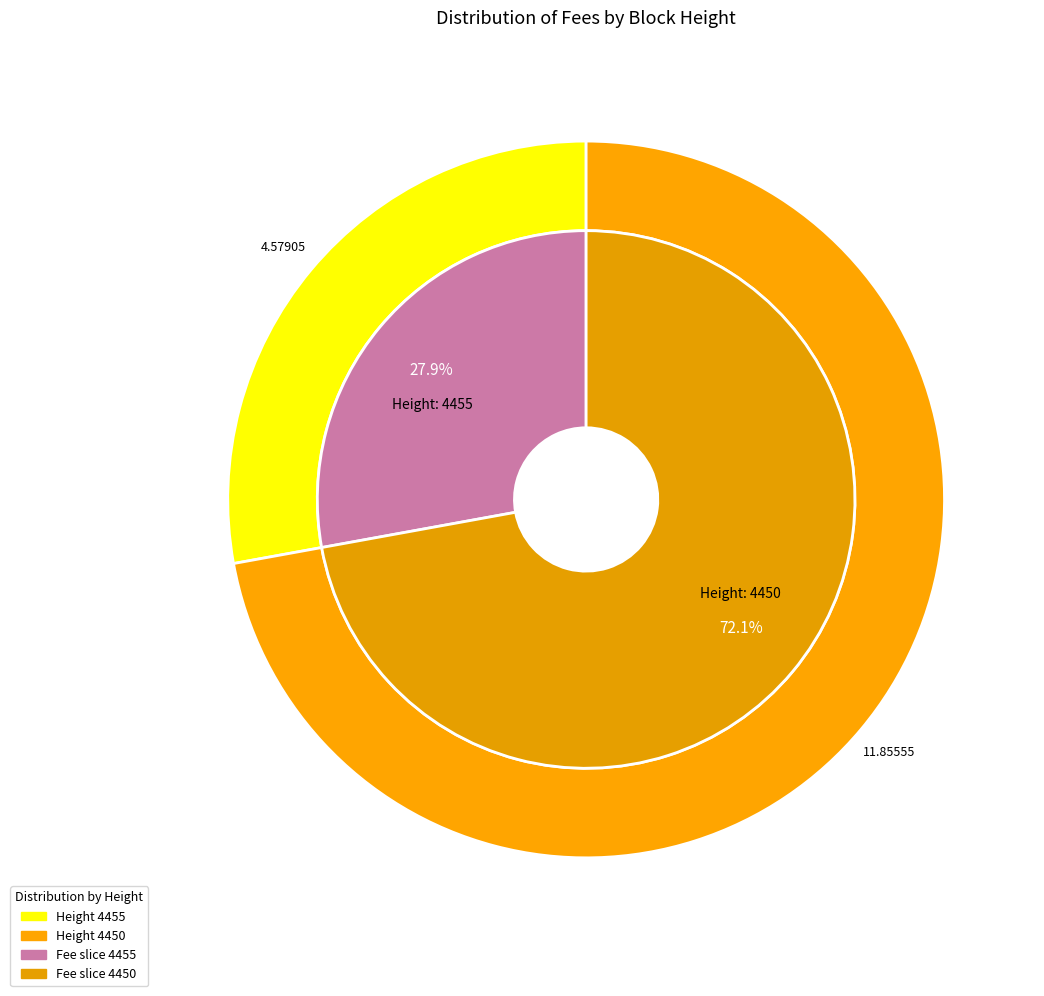

Which slice is the smallest?

4455